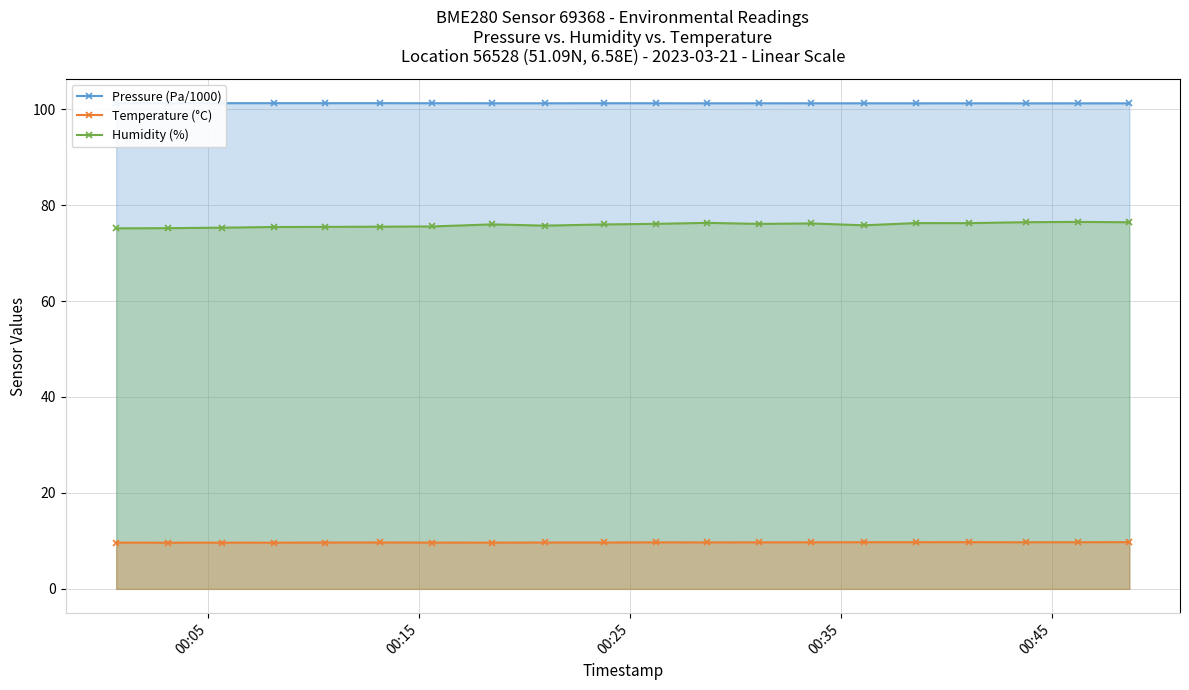

What is the highest value of the Humidity (%) series?

76.5